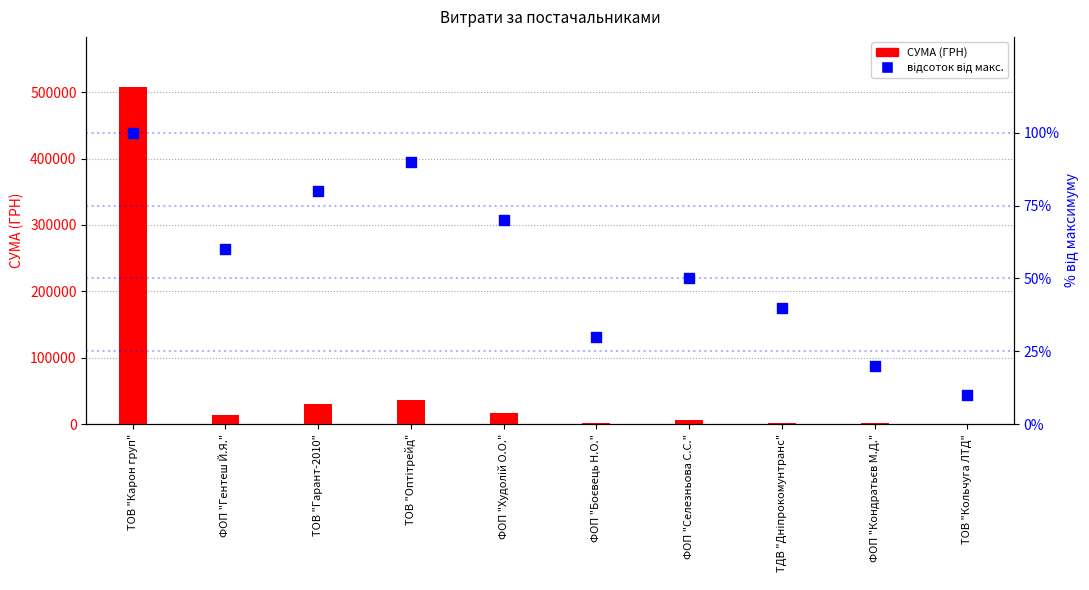

Which series has the largest total across all categories?

СУМА (ГРН)